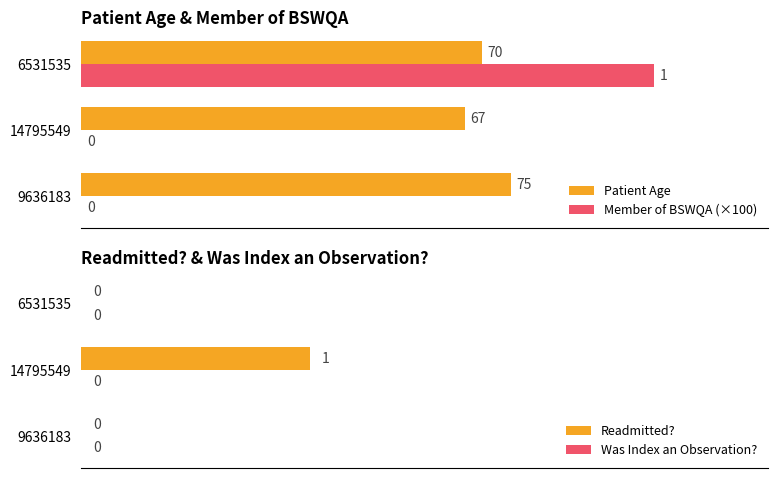

Is it true that Readmitted? equals 1 at 14795549?

True